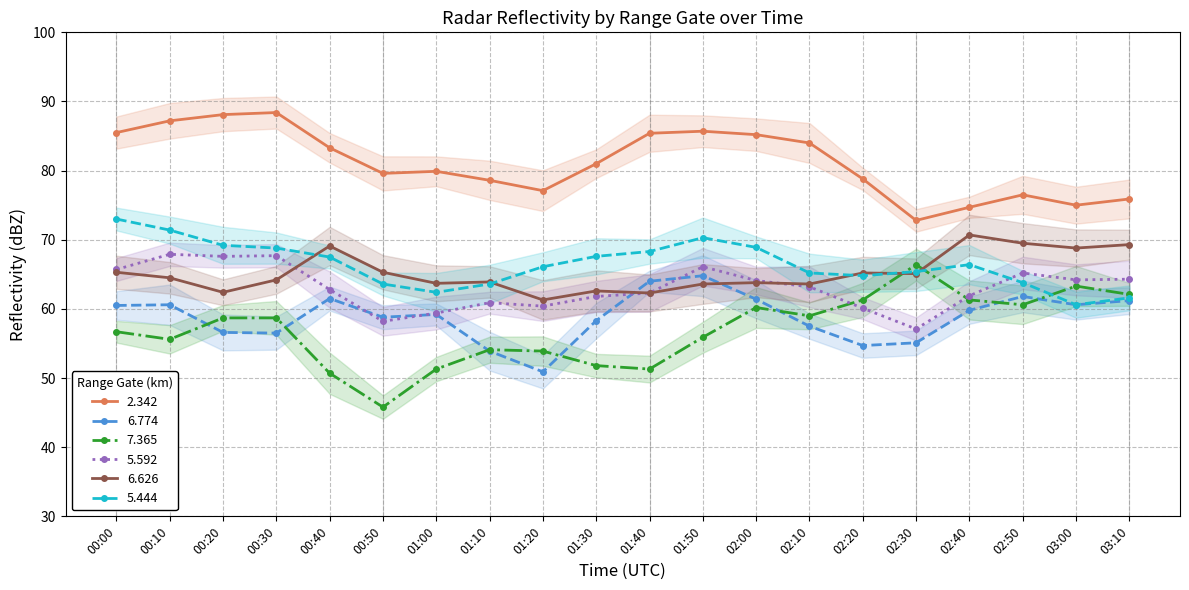

List the labels in order of 7.365 value, largest first.

02:30, 03:00, 03:10, 02:20, 02:40, 02:50, 02:00, 02:10, 00:20, 00:30, 00:00, 01:50, 00:10, 01:10, 01:20, 01:30, 01:00, 01:40, 00:40, 00:50